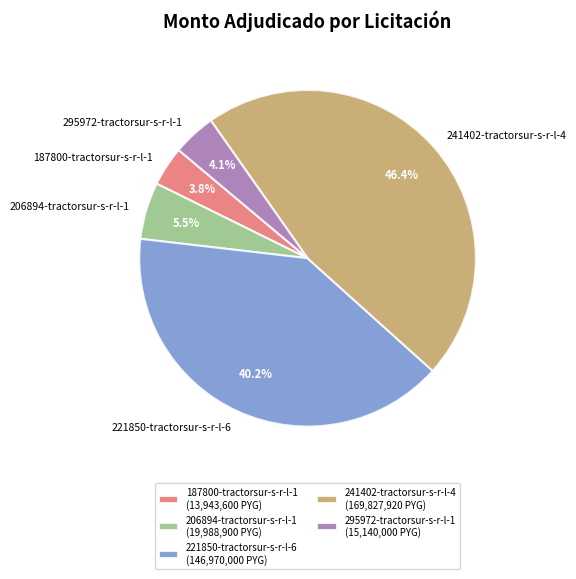

Is there any slice that represents more than half of the pie?

No